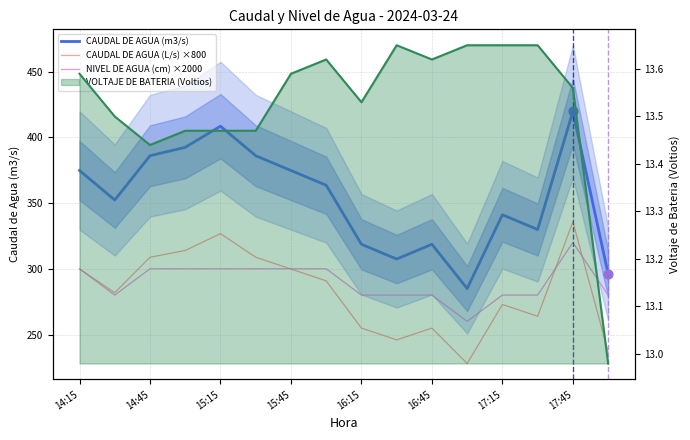

Is the value of NIVEL DE AGUA (cm) ×2000 at 15:15 greater than the value of VOLTAJE DE BATERIA (Voltios) at 15?

Yes